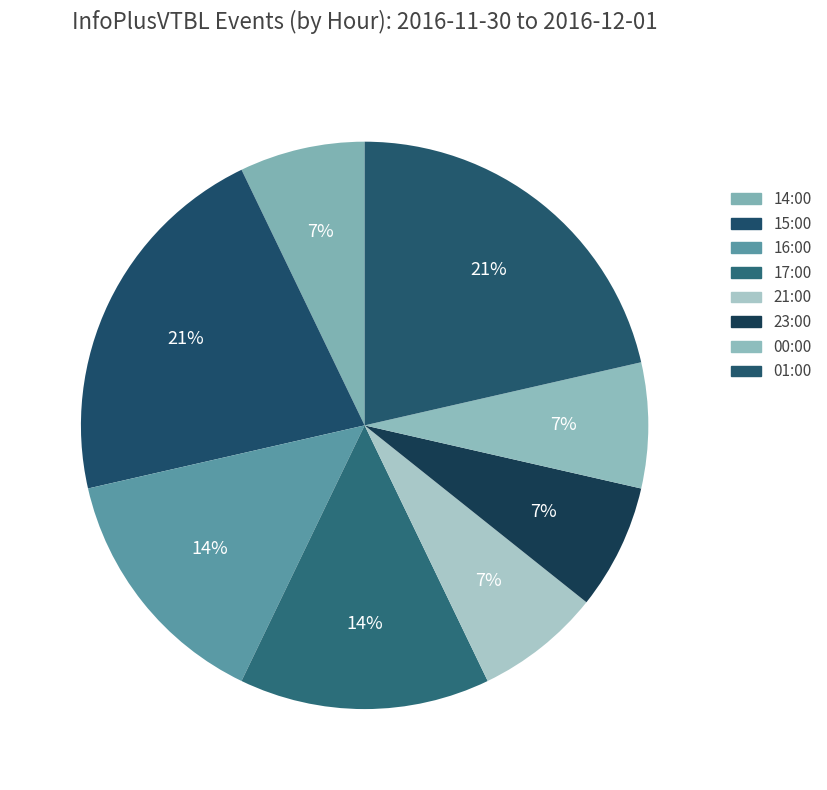

Count the number of slices in the pie.

8